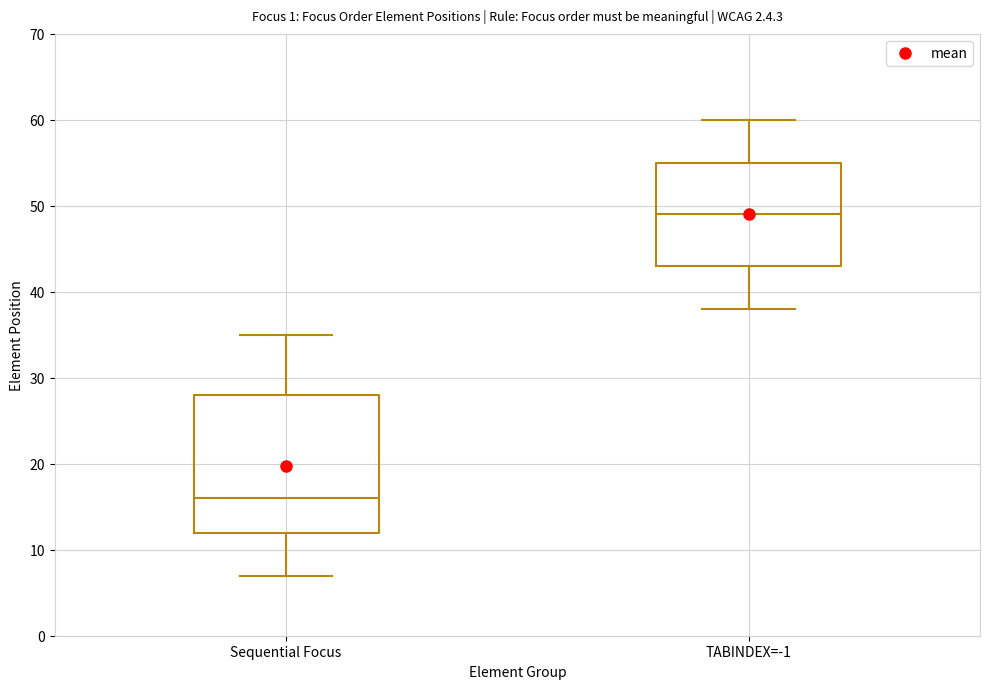

Reading left to right, read every box against the y-axis: the position of its median line, the range the box covers, and the ends of its whiskers. The values are not printed on the chart, so give them approximately, as read against the axis.

Sequential Focus: median 16, box 12 to 28, whiskers 7 to 35
TABINDEX=-1: median 49, box 43 to 55, whiskers 38 to 60